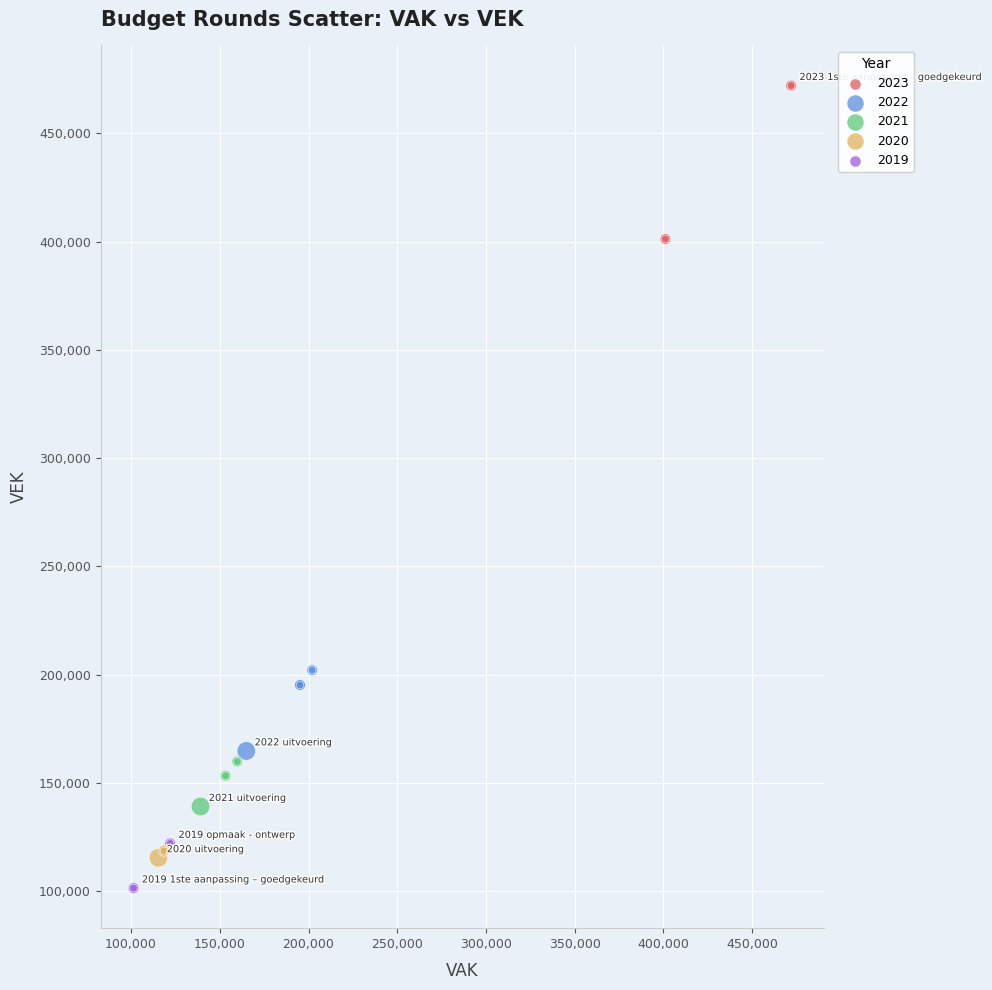

Which series contains the highest Y value?

2023